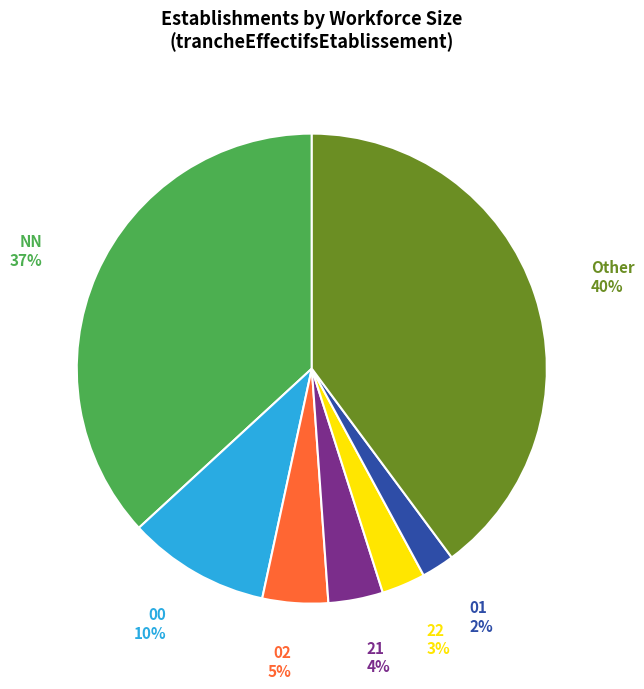

To the nearest percent, what is the difference between the largest and smallest slice percentages?

38%